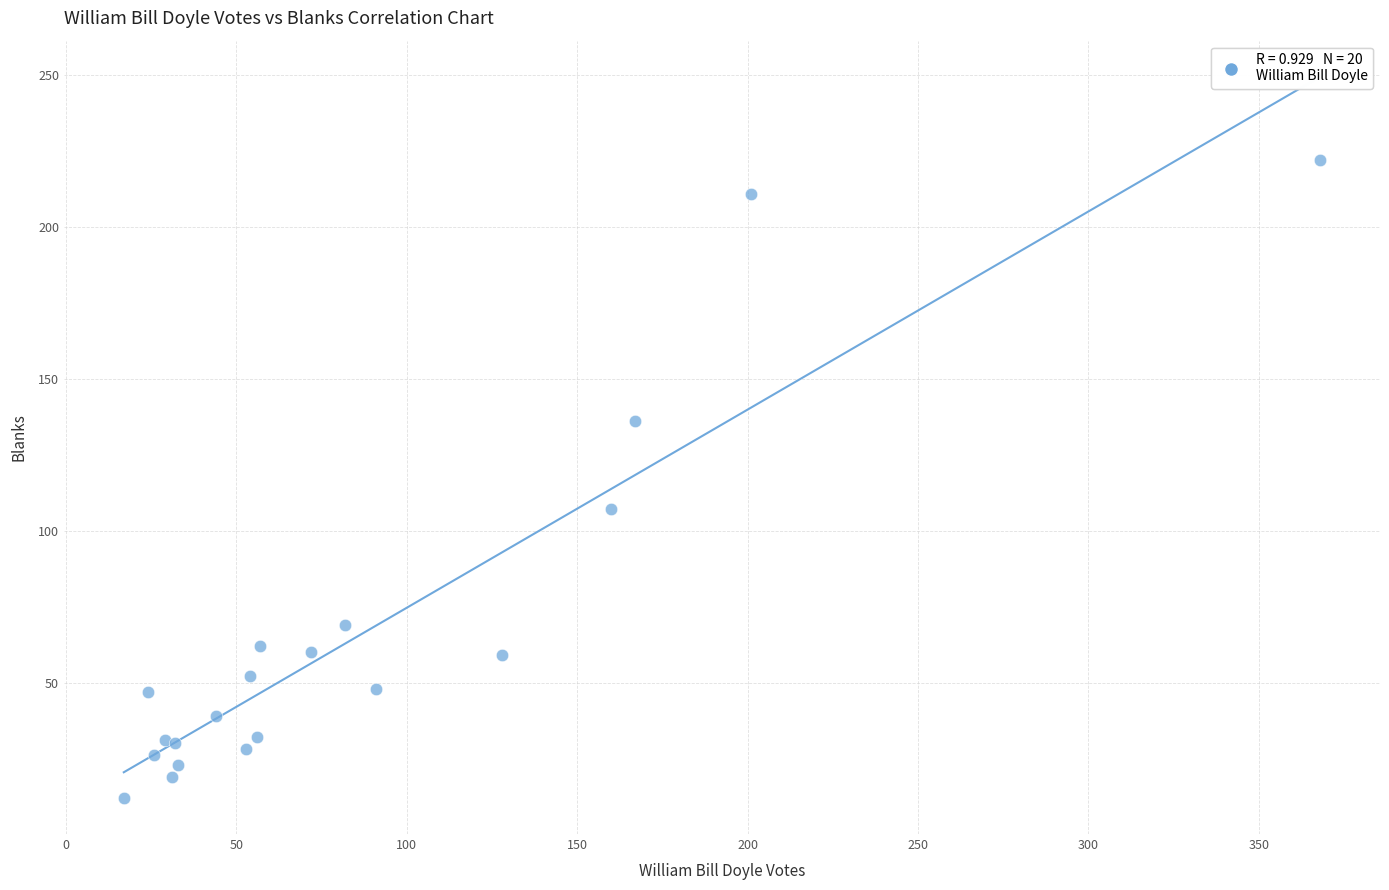

What Y value in the scatter plot is closest to 117?

107